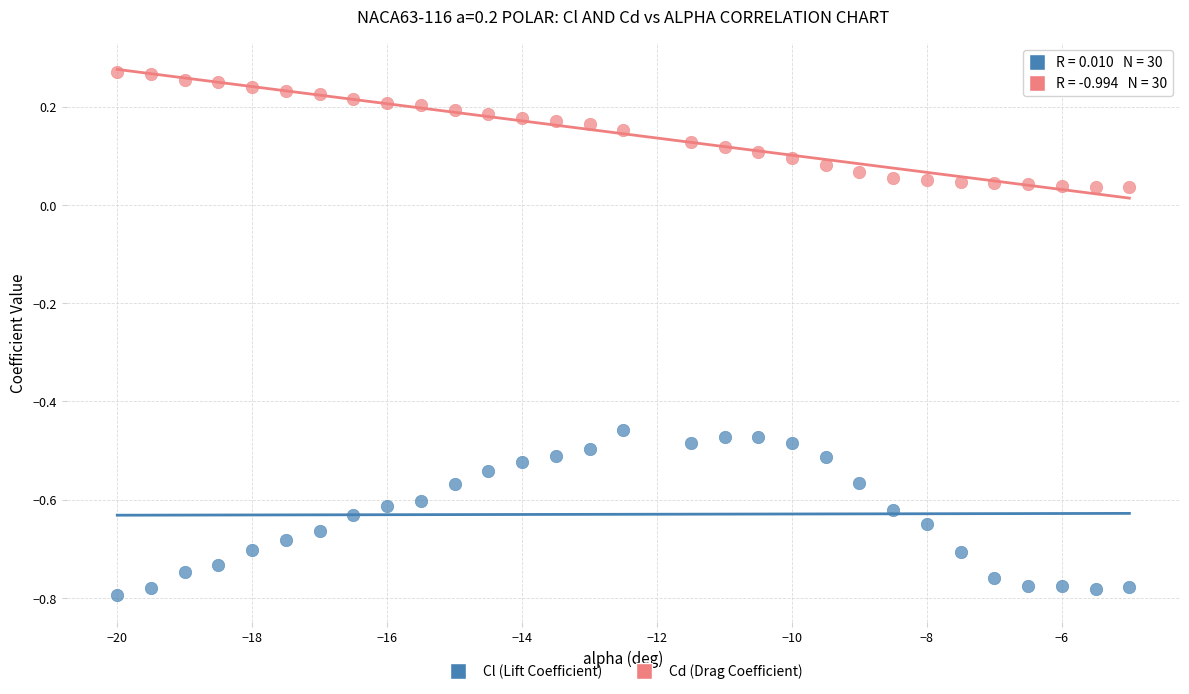

Which series has the largest Y range (max minus min)?

Cl (Lift Coefficient)